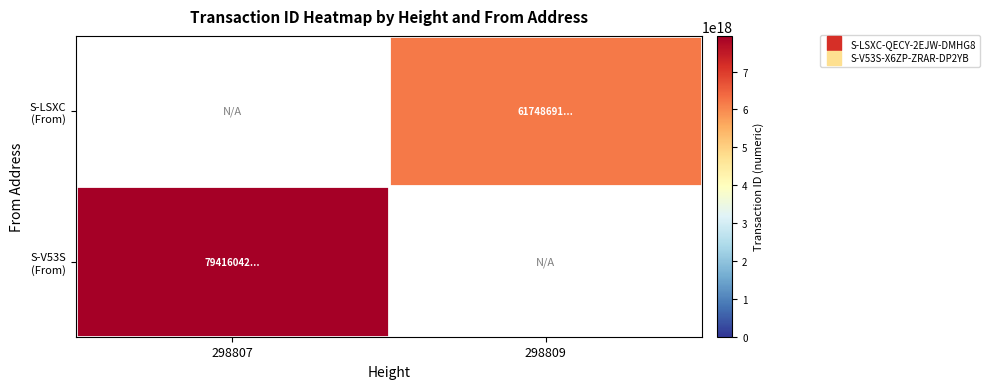

Which category has the lowest value across all series?

298809